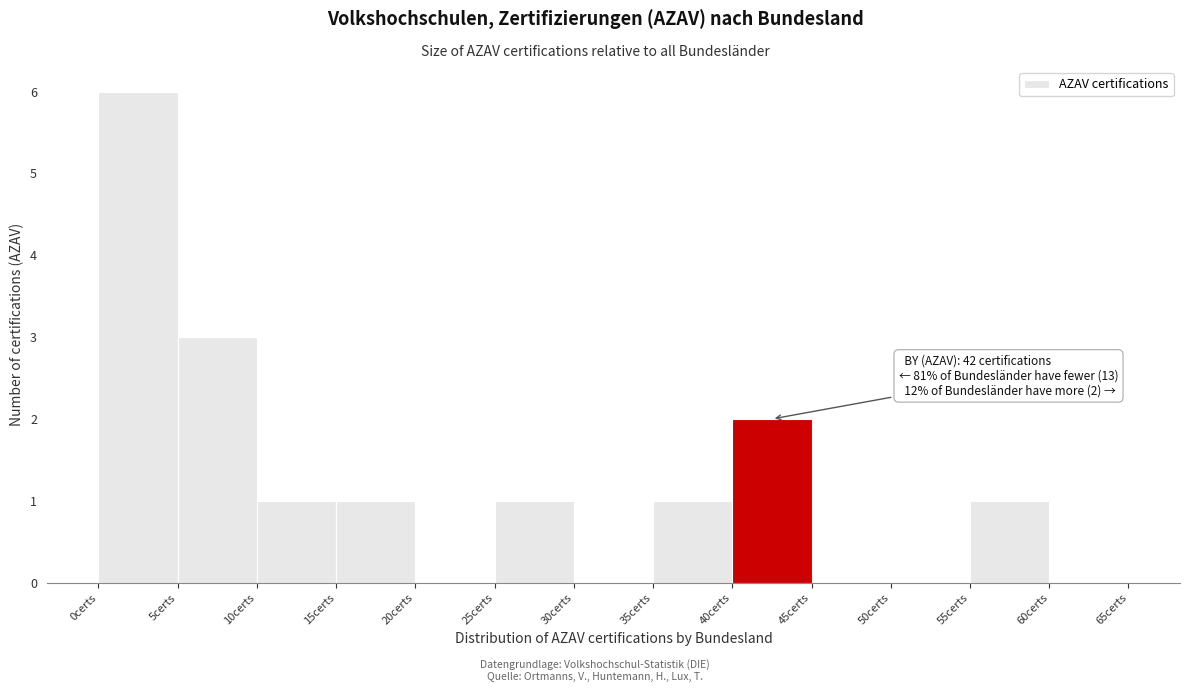

Over which range of the x-axis is the bar tallest?

0 to 5